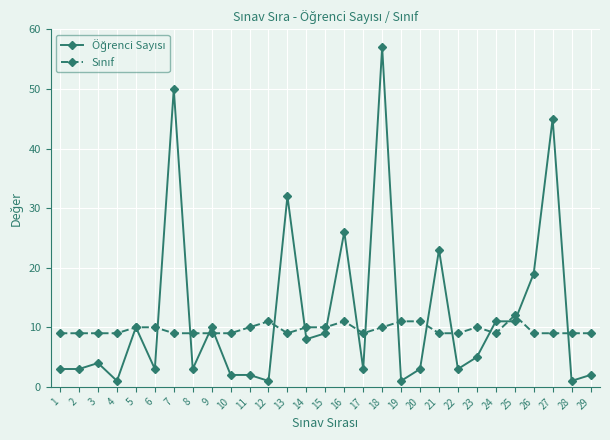

At which category is the sum across all series the highest?

18